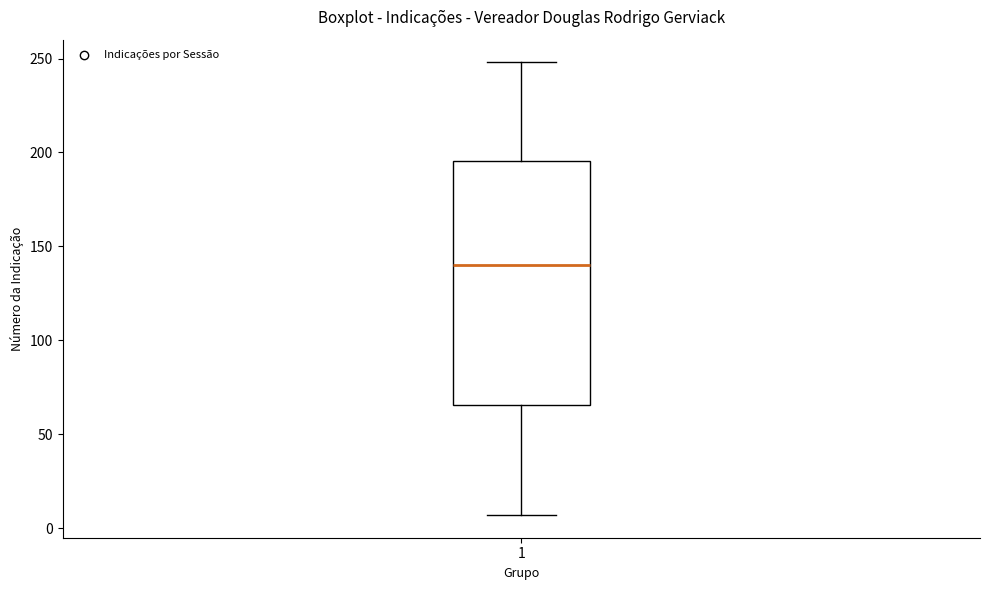

Where does the upper whisker of the box at x = 1 end on the y-axis? The values are not printed on the chart, so give them approximately, as read against the axis.

250